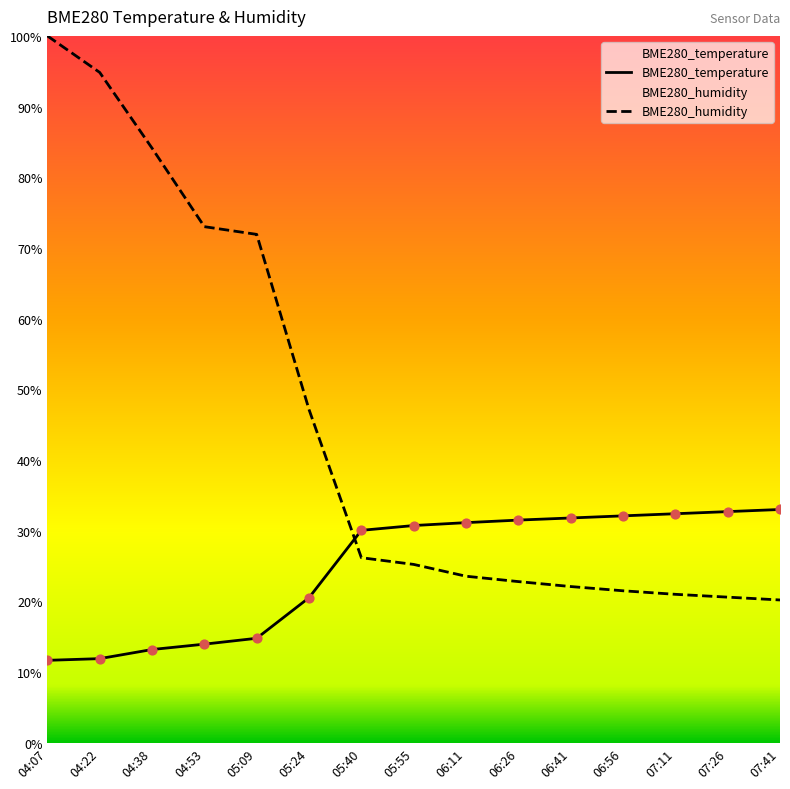

At which category is the sum across all series the highest?

04:07